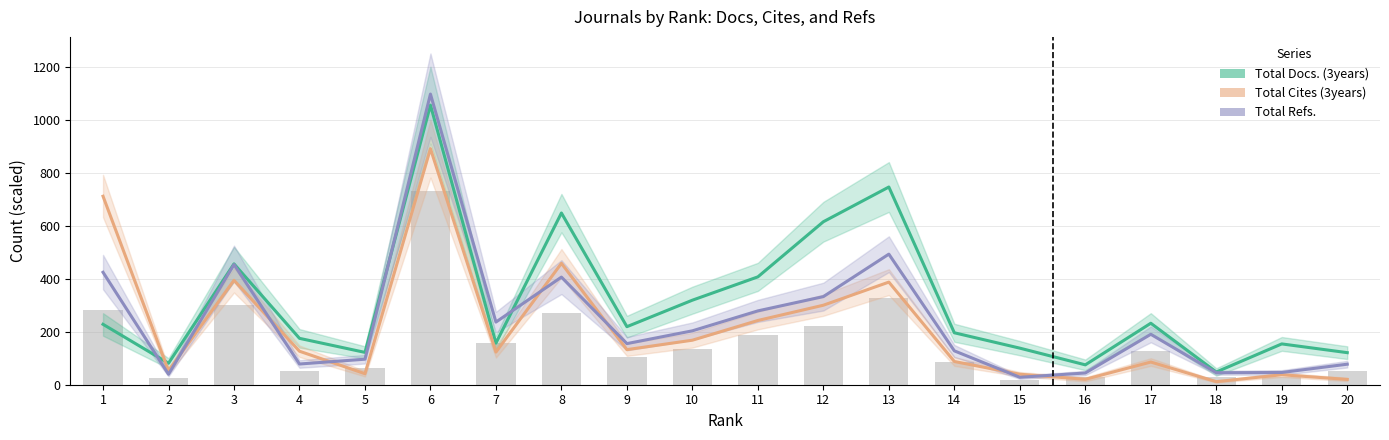

The Total Cites (3years) series shows 123.2 at 7. True or false?

True